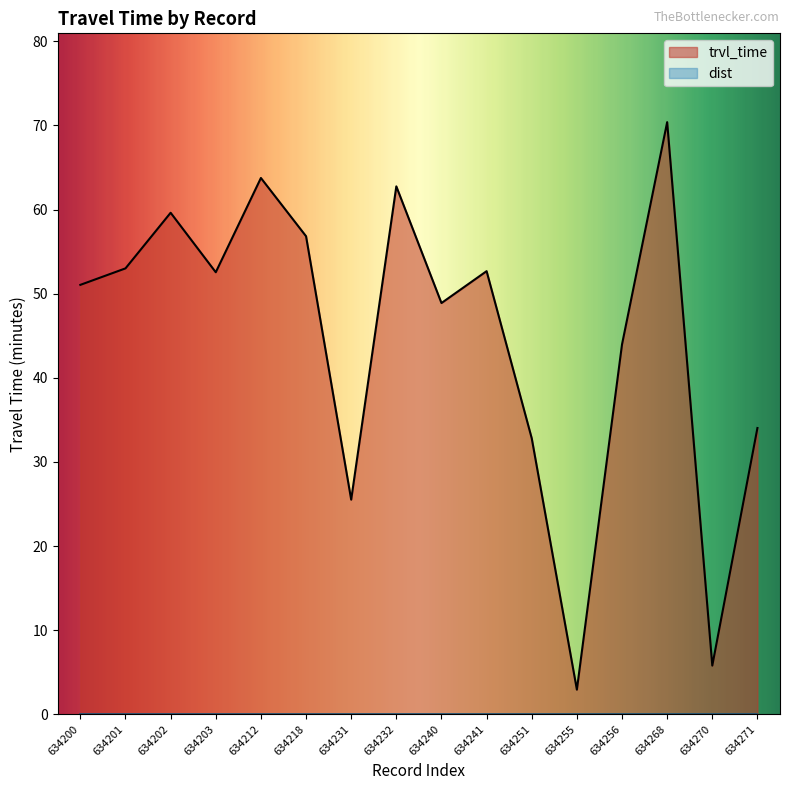

Reading left to right, transcribe all the data shown in this chart.

51.0	53.0	59.6	52.5	63.8	56.8	25.5	62.8	48.9	52.7	32.8	2.9	44.0	70.4	5.8	34.0